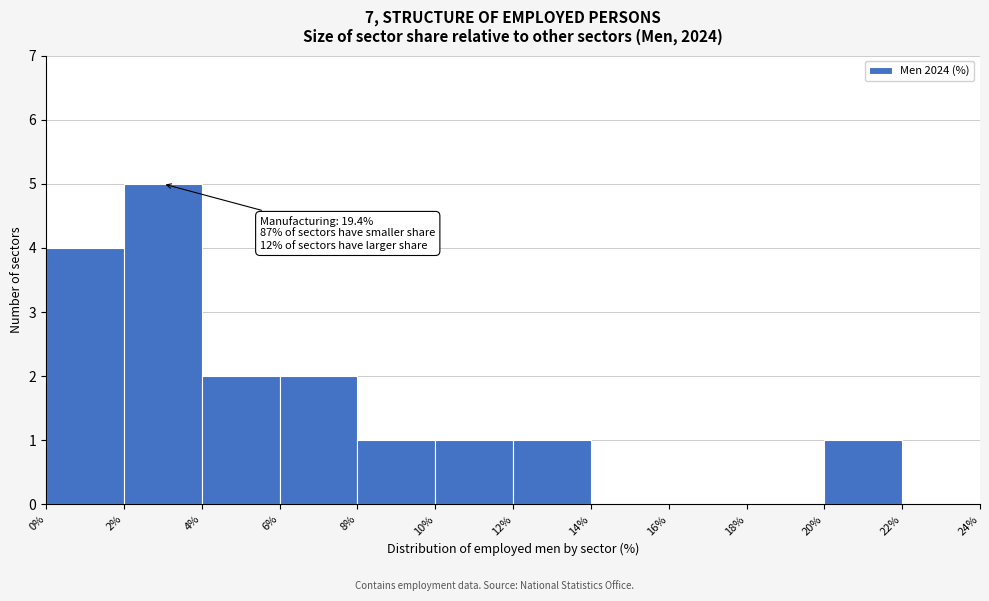

Over which range of the x-axis is the bar tallest?

2% to 4%